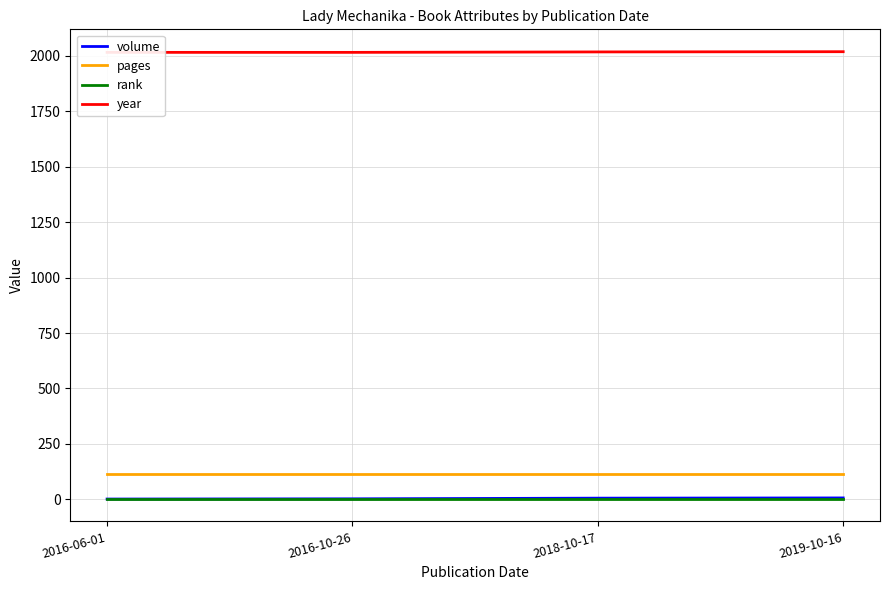

How many distinct data groups are displayed?

4